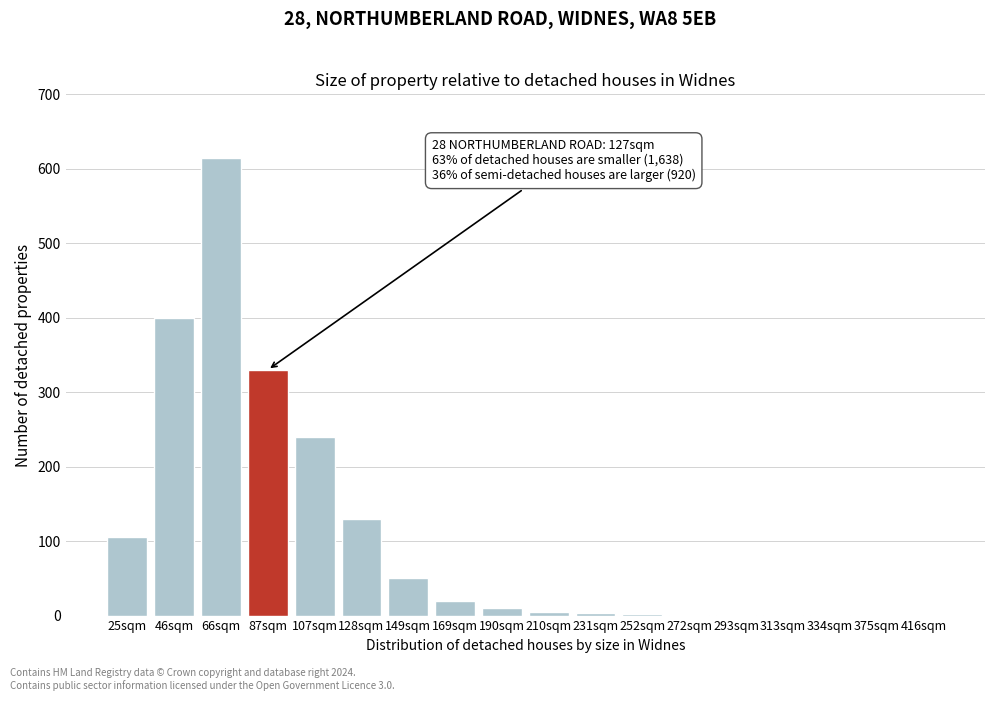

Between 87sqm and 149sqm, which is larger?

87sqm